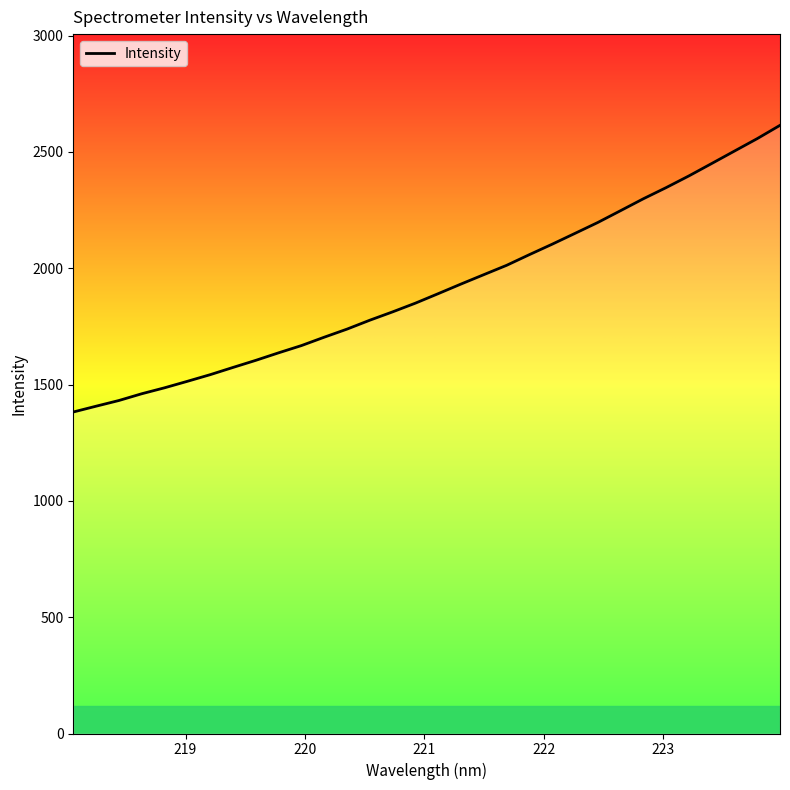

What is the maximum value shown in the chart?

2614.4